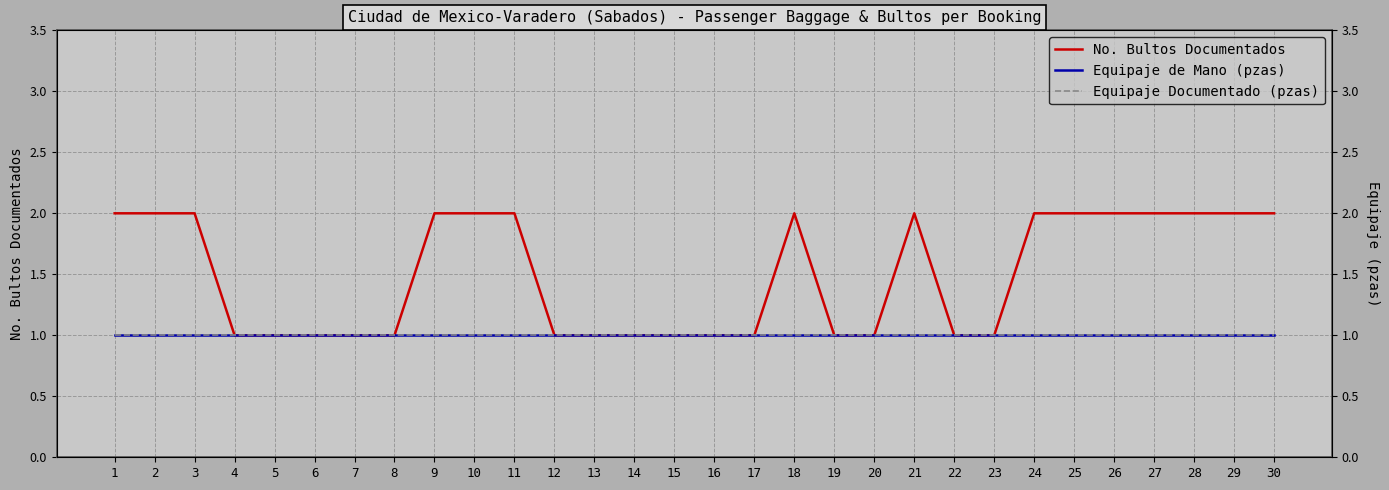

Is it true that Equipaje de Mano (pzas) equals 1 at 23?

True